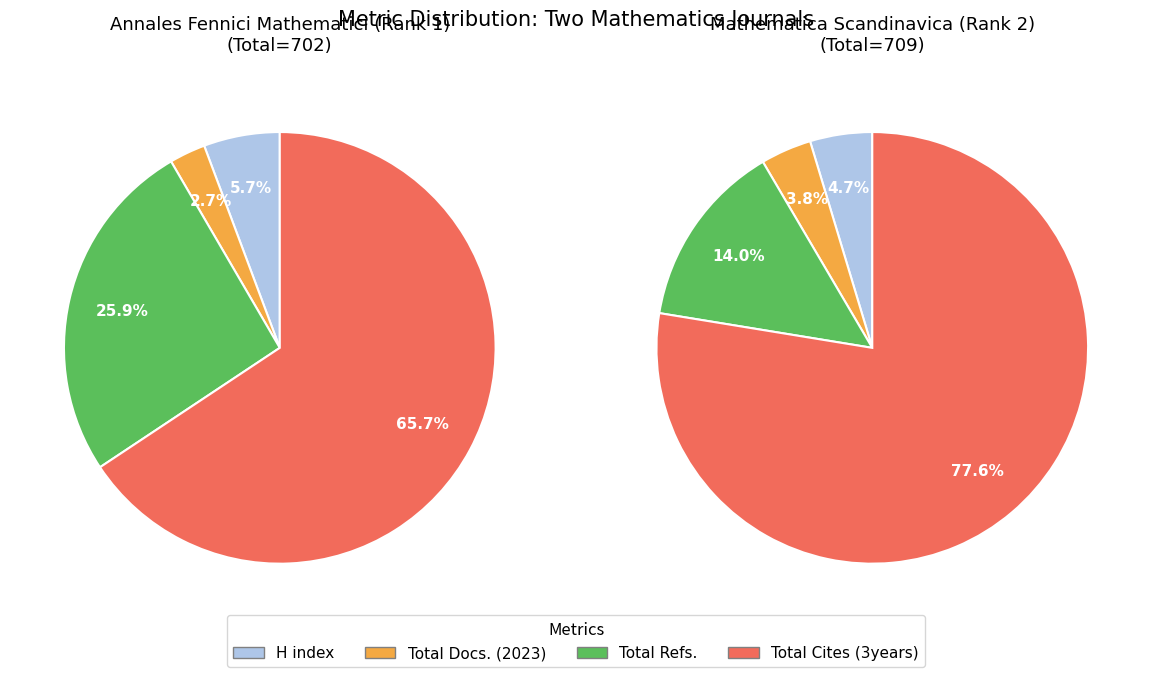

Which slice is the largest?

Total Cites (3years)